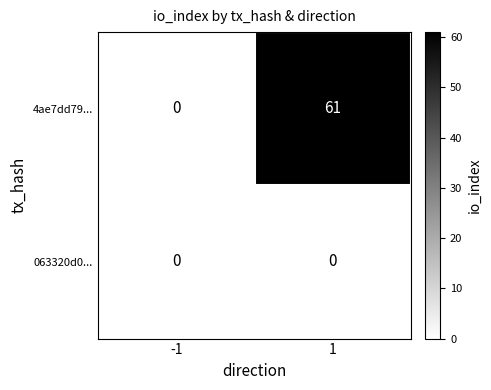

Count the number of data series in this chart.

2